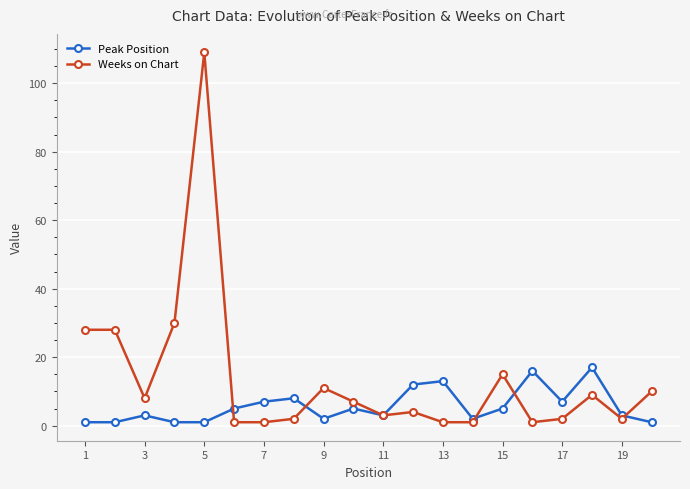

Which series has the largest total across all categories?

Weeks on Chart